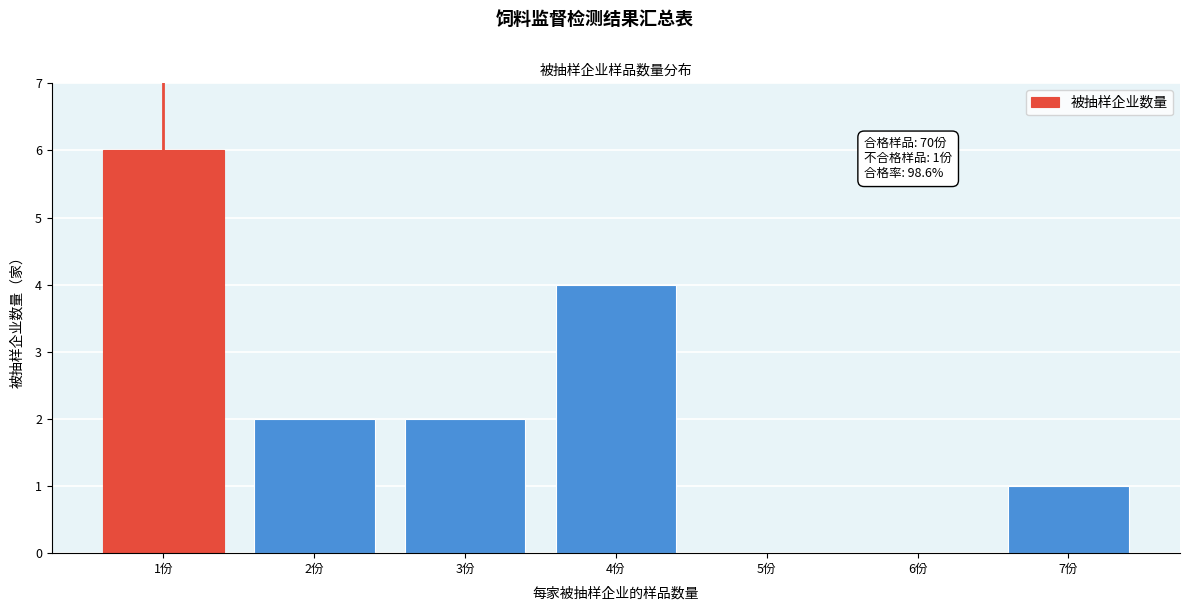

Reading left to right, transcribe all the data shown in this chart.

1份=6	2份=2	3份=2	4份=4	5份=0	6份=0	7份=1